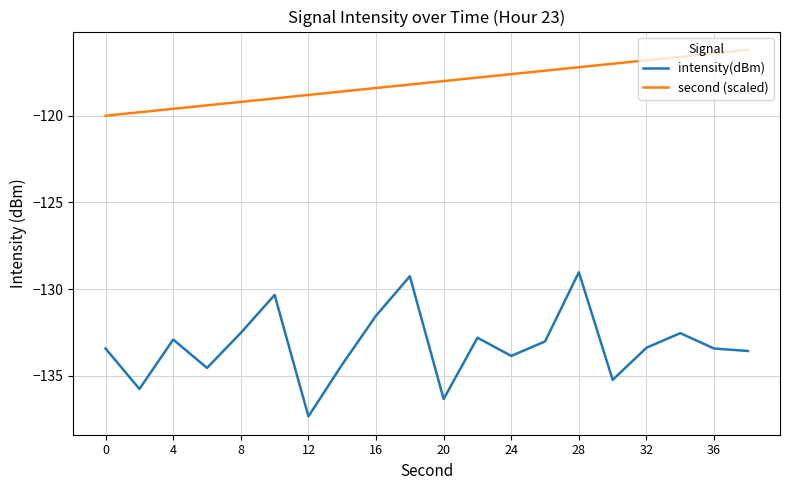

Rank the series by their average value, from lowest to highest.

intensity(dBm), second (scaled)